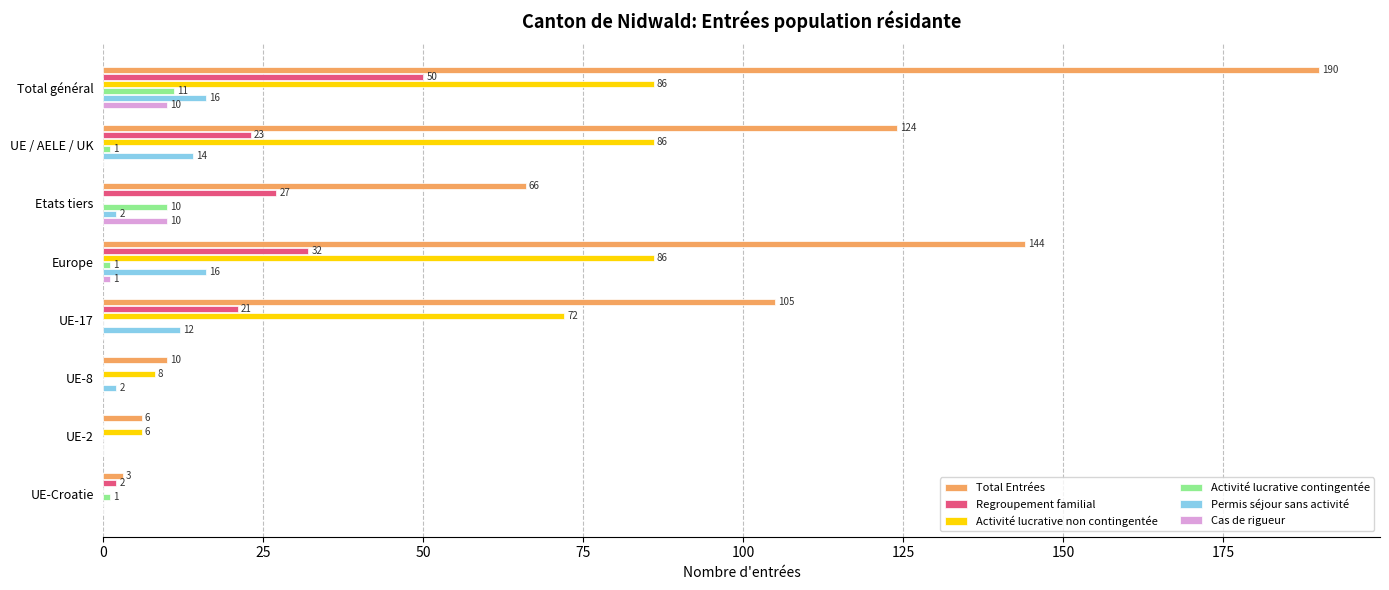

Is it true that Activité lucrative non contingentée equals 122 at Total général?

False